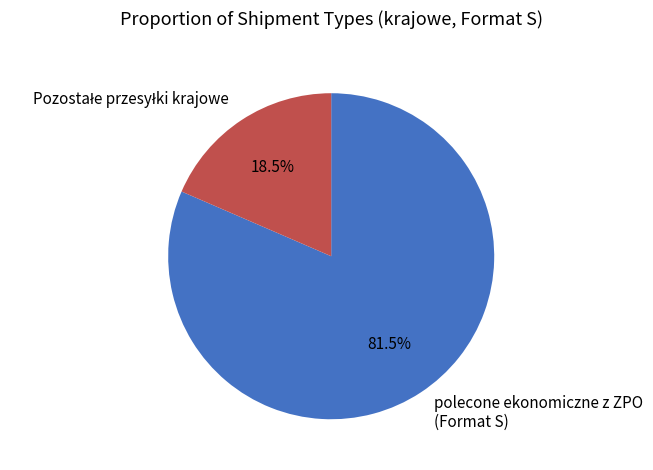

What percentage is NOT represented by polecone ekonomiczne z ZPO (Format S)?

18.5%